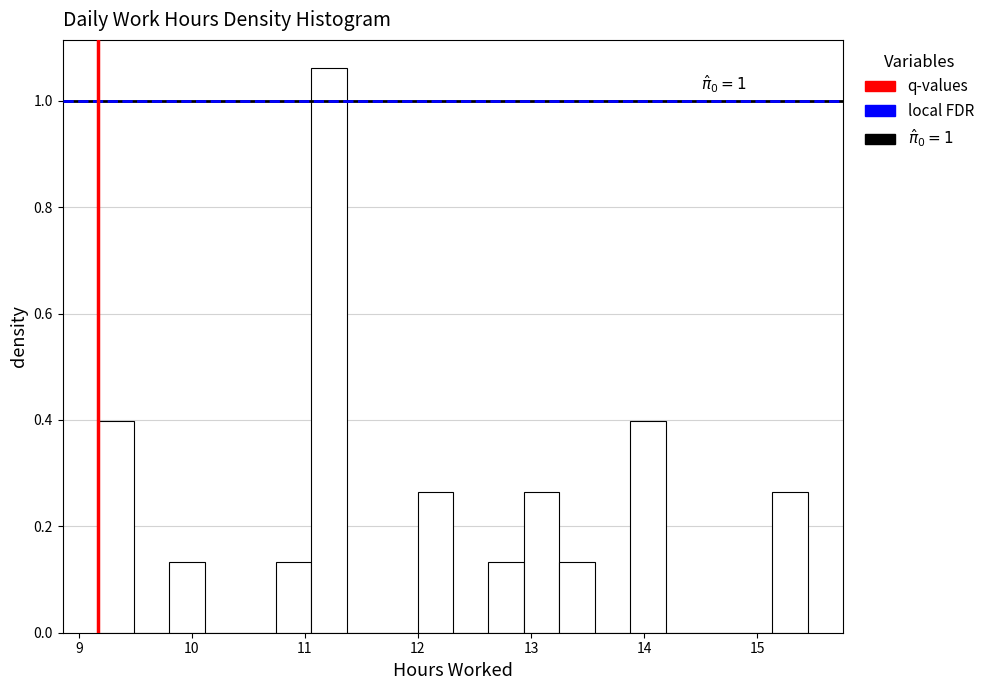

Read against the x-axis, roughly where is the centre of the tallest bar?

11.2